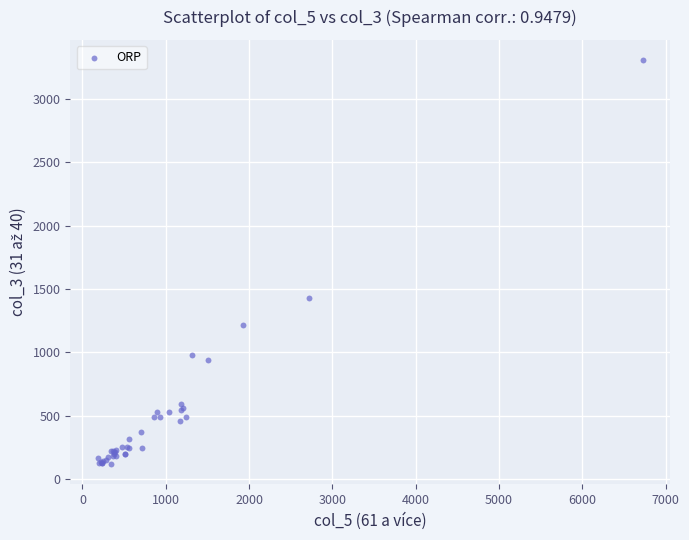

What Y value in the scatter plot is closest to 1712?

1427